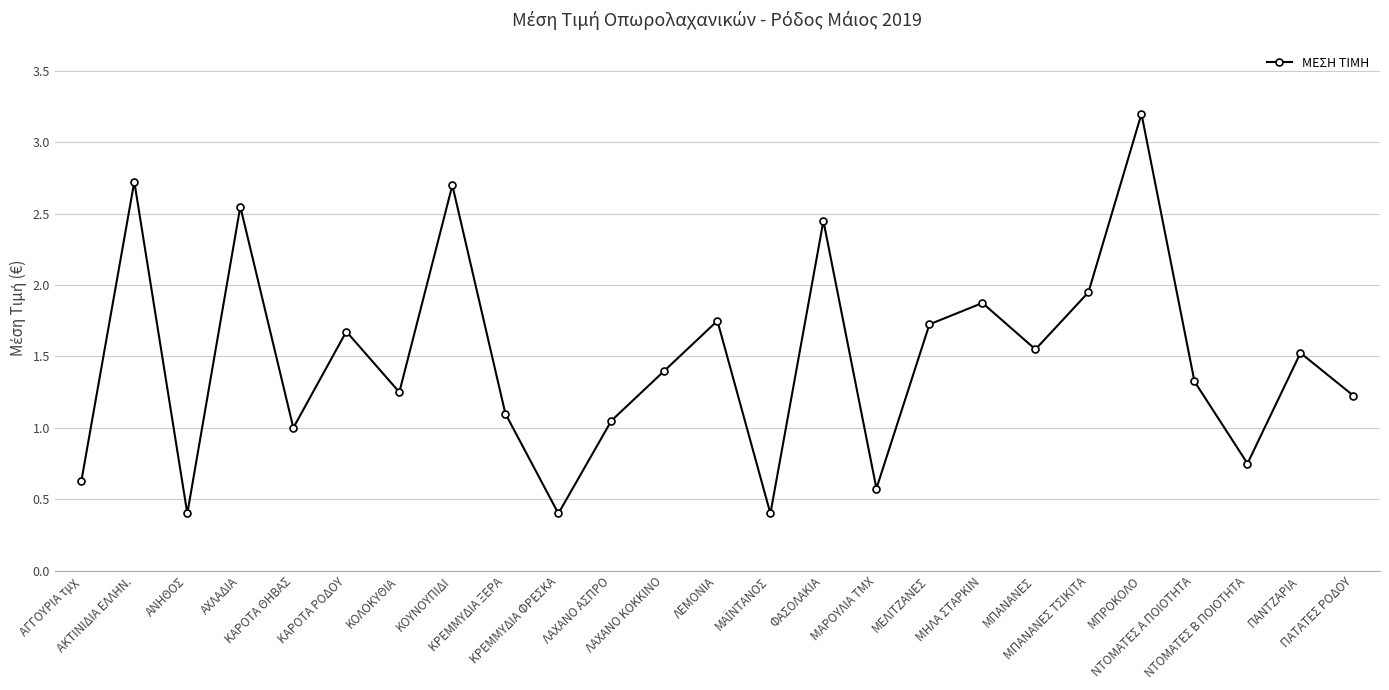

Where is the first local minimum?

ΑΝΗΘΟΣ